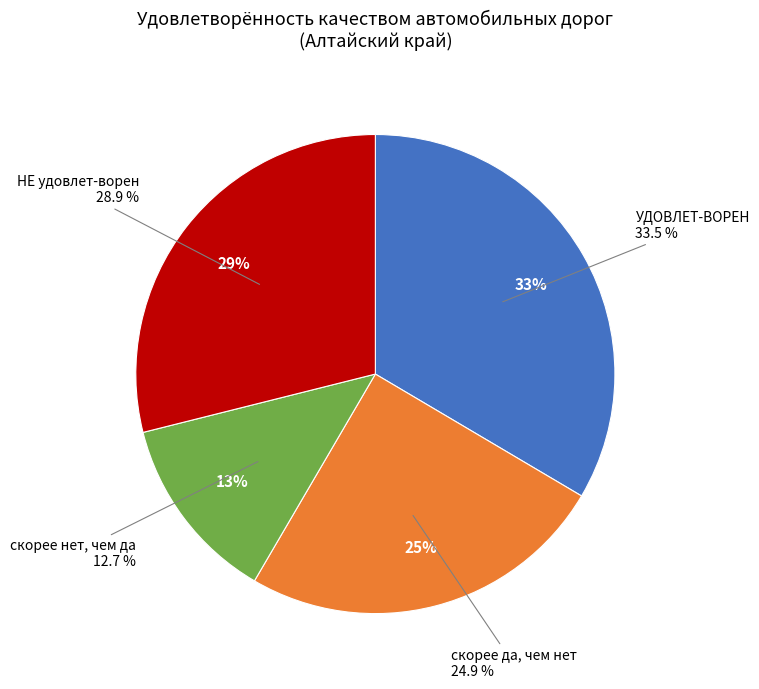

True or false: НЕ удовлет-ворен accounts for 29% of the total.

True